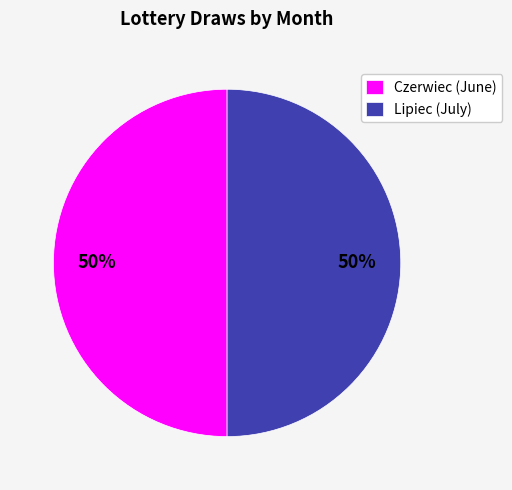

Is the sum of Lipiec (July) and Czerwiec (June) greater than half?

Yes